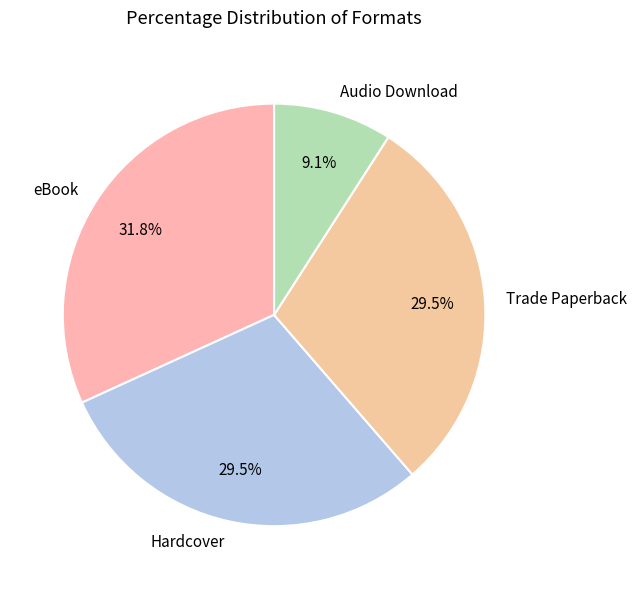

Between Trade Paperback and eBook, which is larger?

eBook